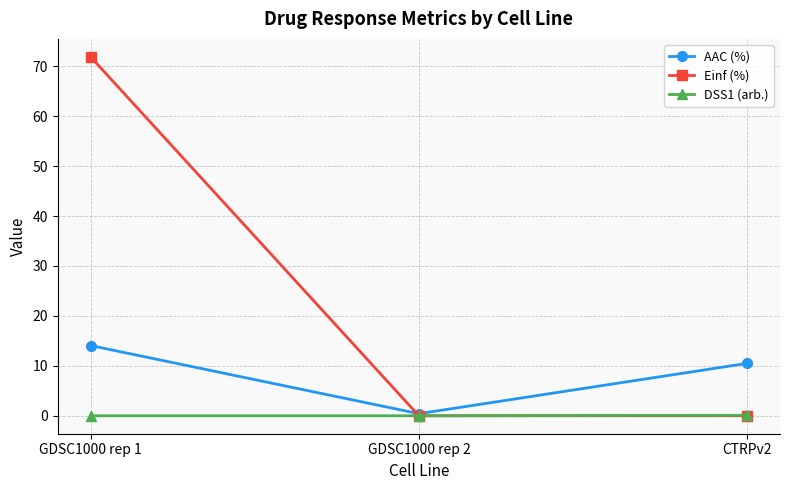

How many distinct data groups are displayed?

3